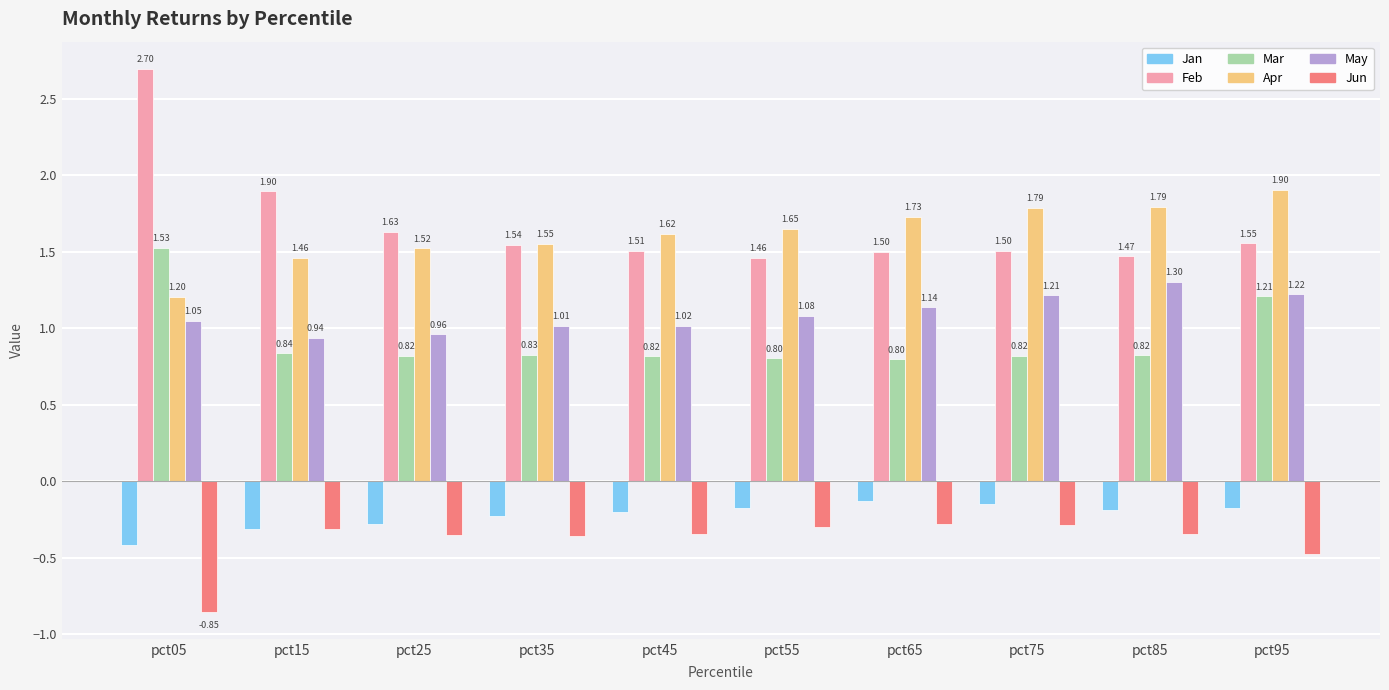

At which label is May closest to 1?

pct35